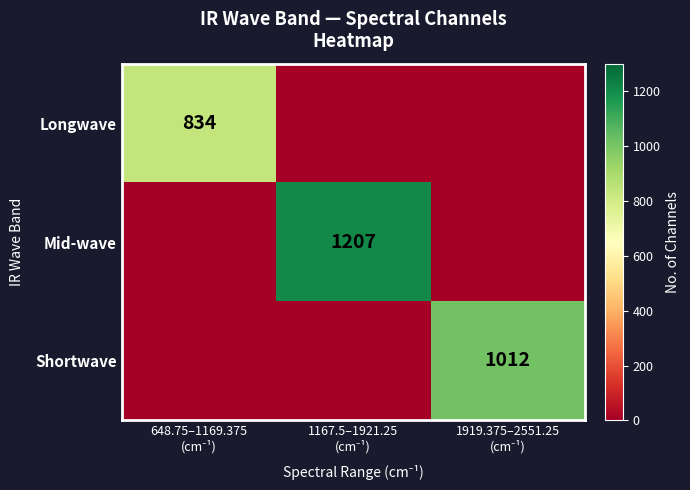

At which label does Mid-wave reach its peak?

1167.5–1921.25 (cm⁻¹)